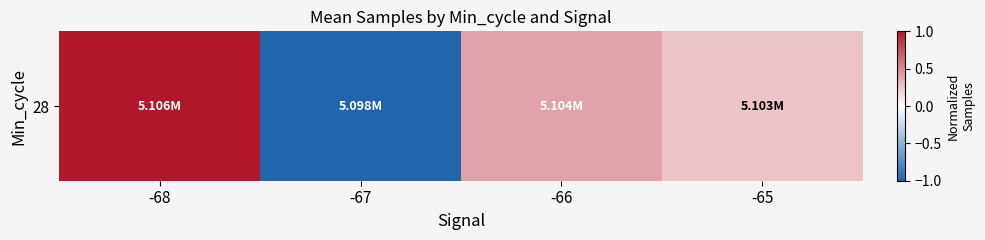

List the labels in order of value, smallest first.

-67, -65, -66, -68